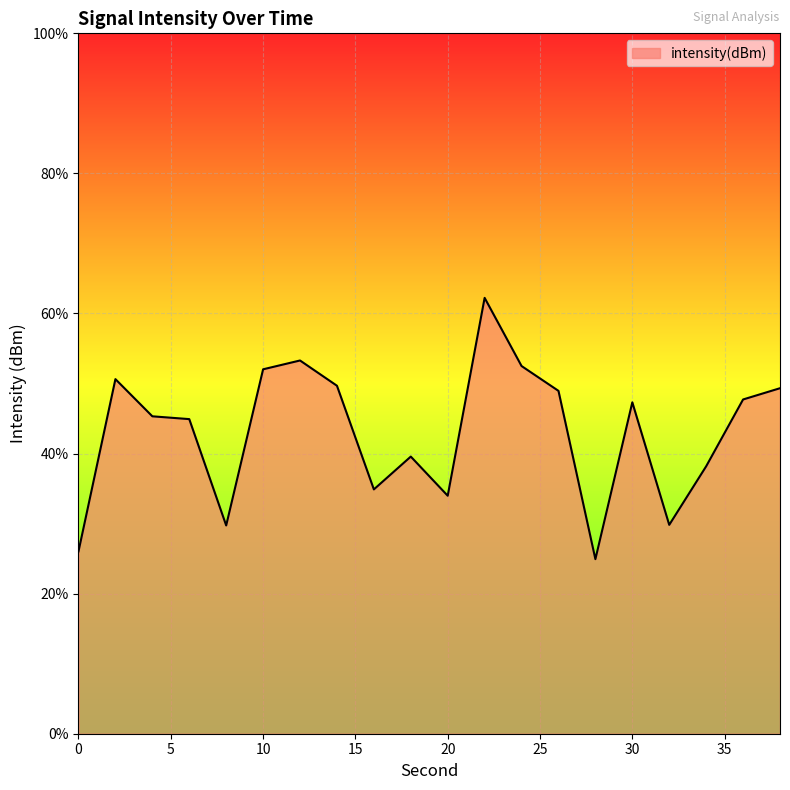

Does the chart display data point markers on the line(s)?

No